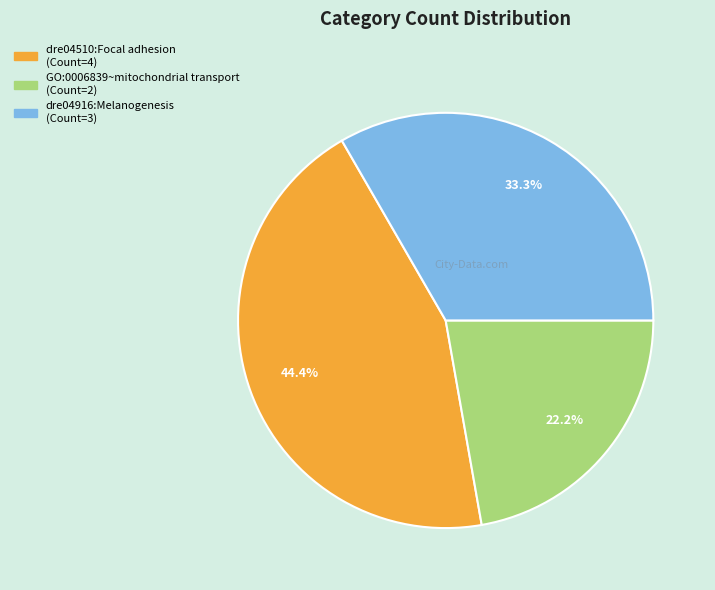

How much of the chart is everything except dre04510:Focal adhesion?

55.6%